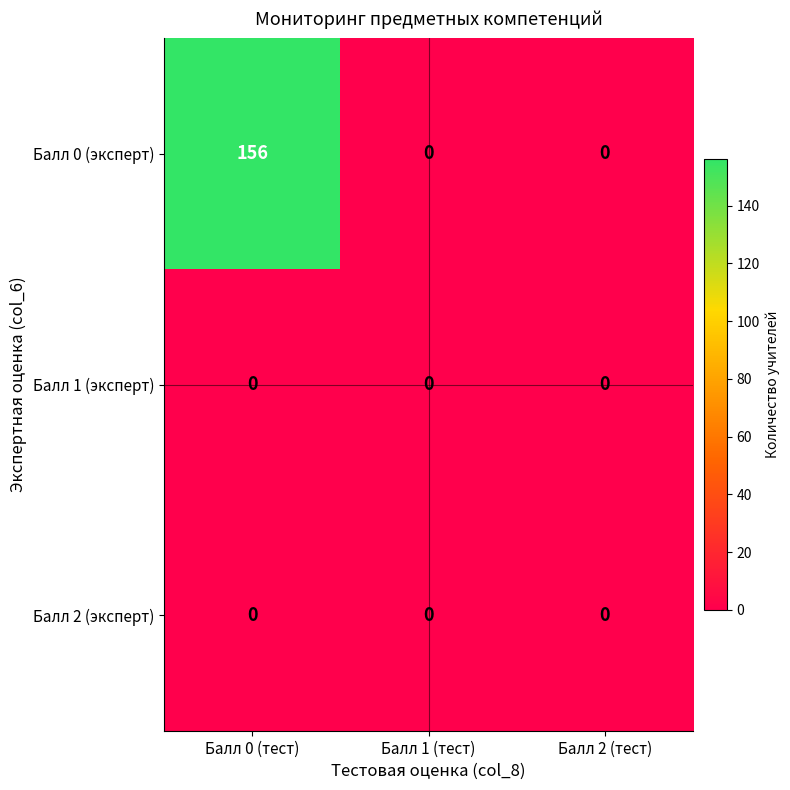

How many series are shown in this chart?

3